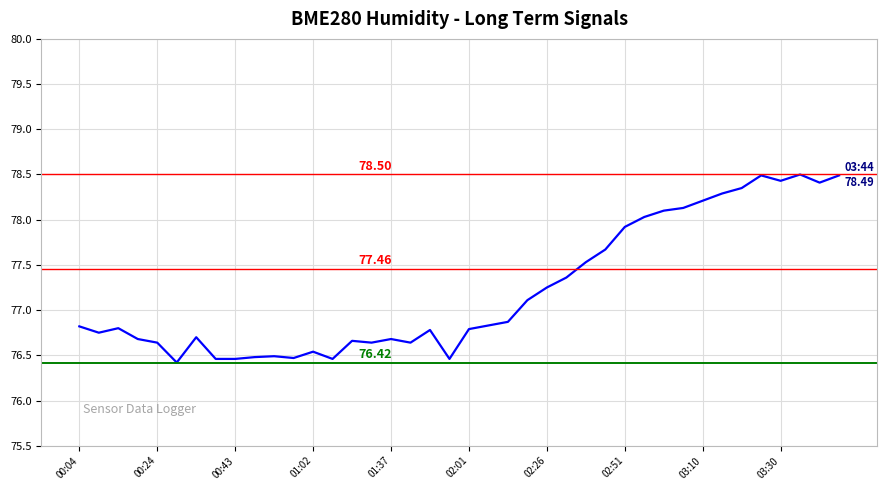

What is the minimum value shown in the chart?

76.4